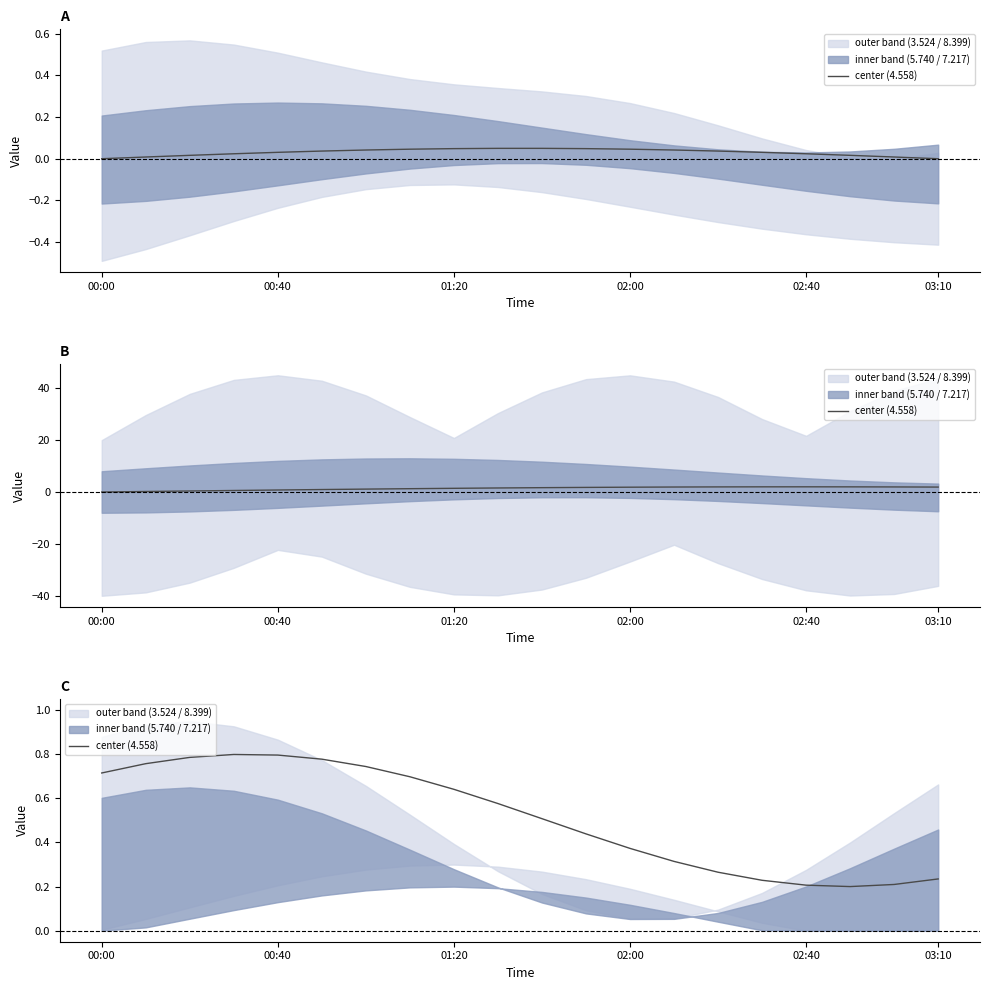

What is the value of the 14th point from the left?

0.3